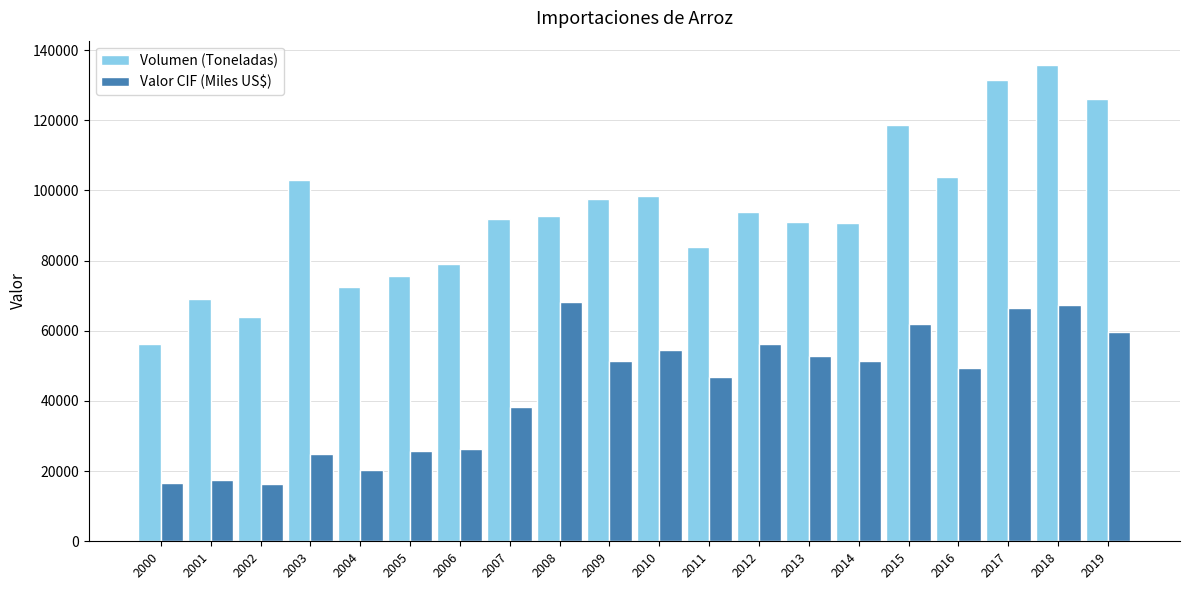

List the series in order of their overall mean, highest first.

Volumen (Toneladas), Valor CIF (Miles US$)